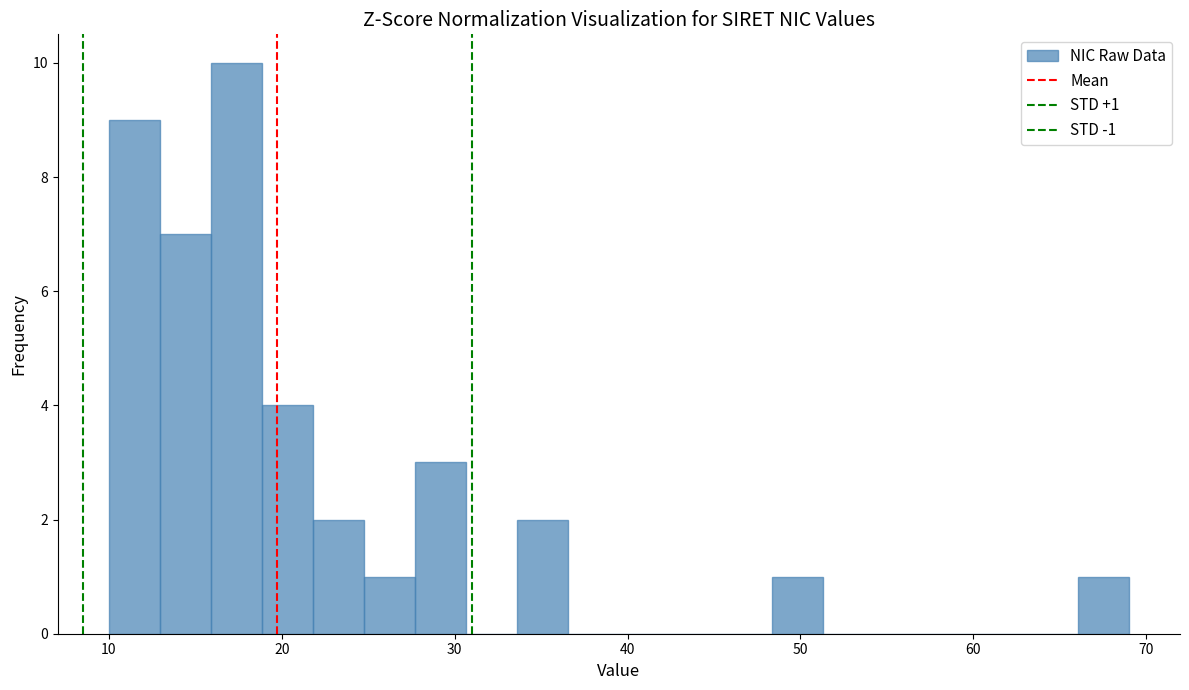

Read against the x-axis, roughly where is the centre of the tallest bar?

17